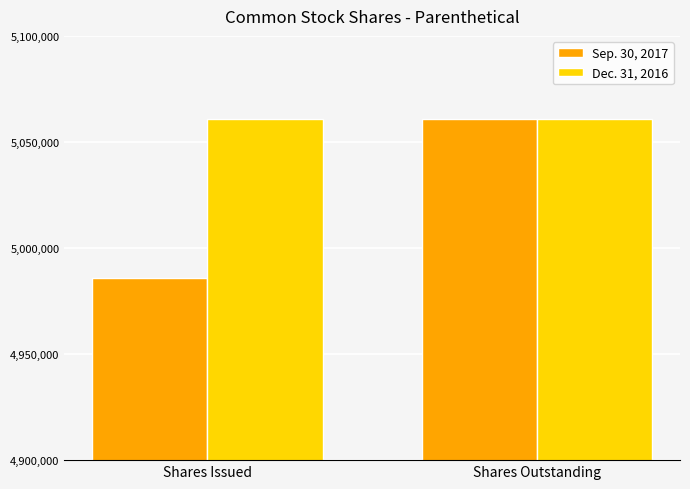

How many bars are there in each group?

2